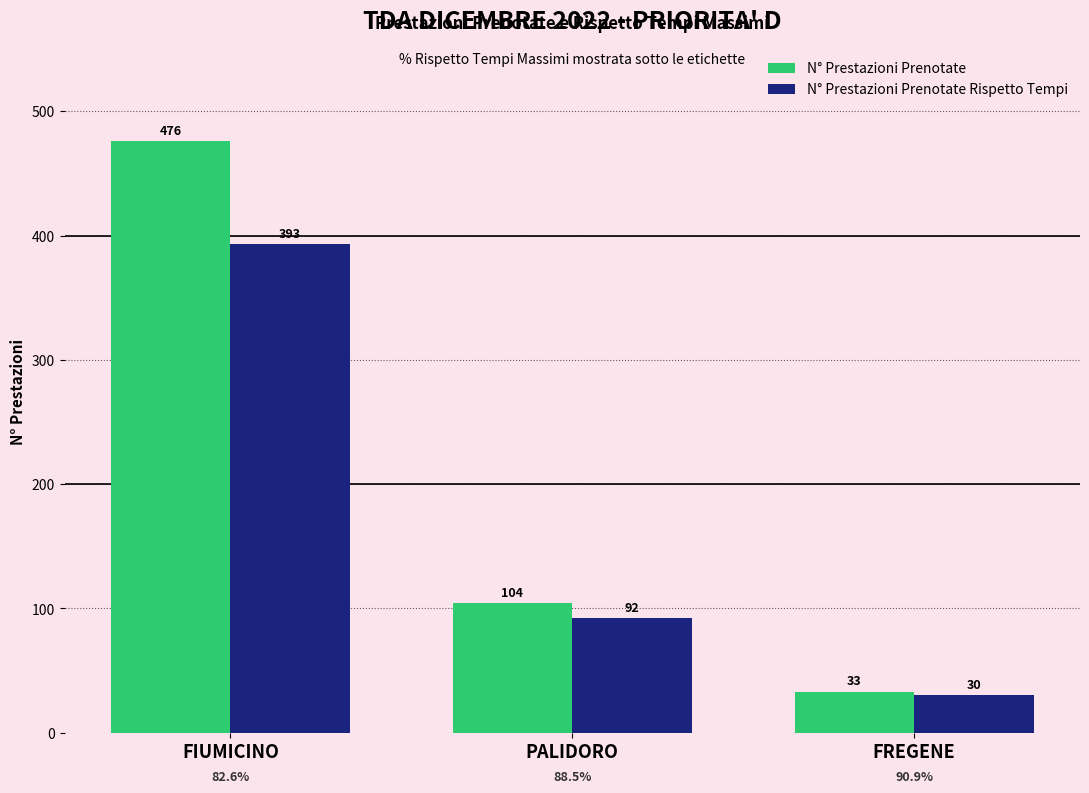

What position from the right is FREGENE?

1